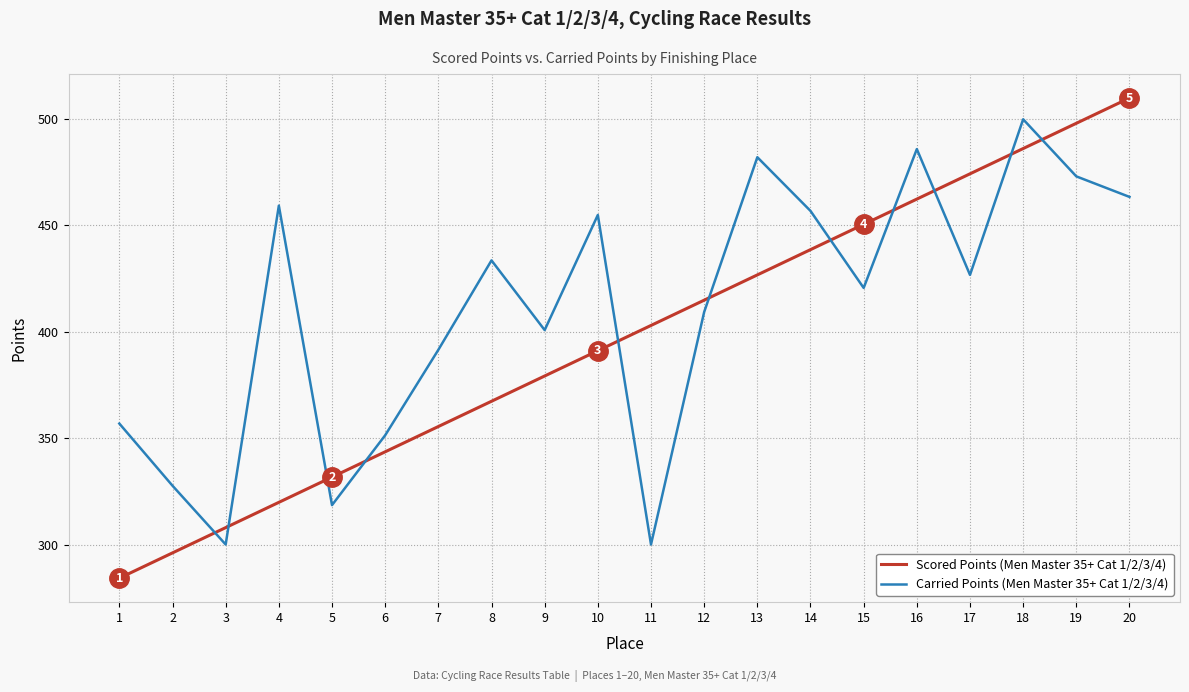

Which series has the widest spread of values?

Scored Points (Men Master 35+ Cat 1/2/3/4)